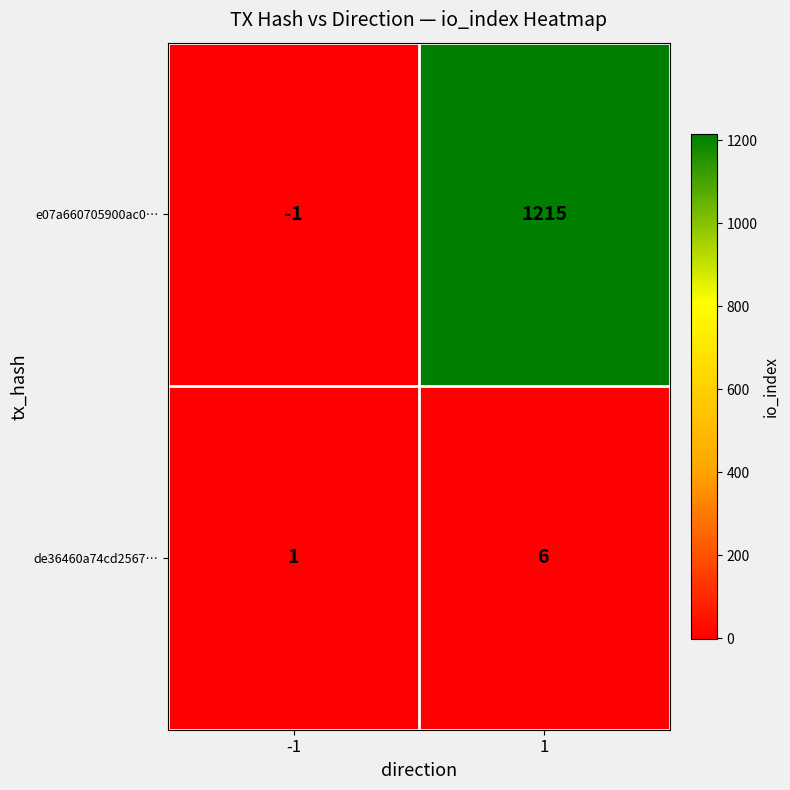

Is it true that de36460a74cd2567… equals 1 at -1?

True